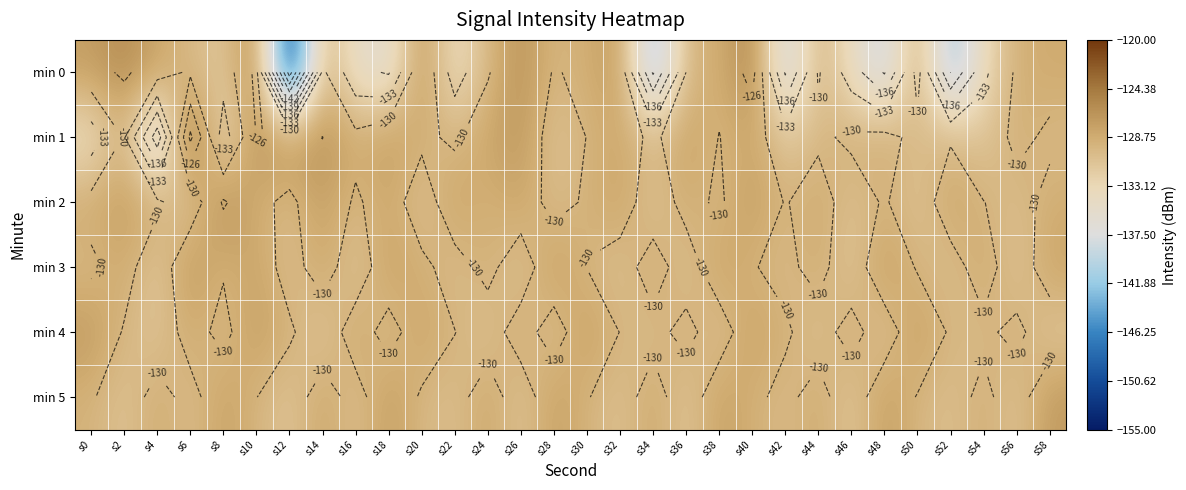

What is the difference between the highest and lowest values at s56?

2.5